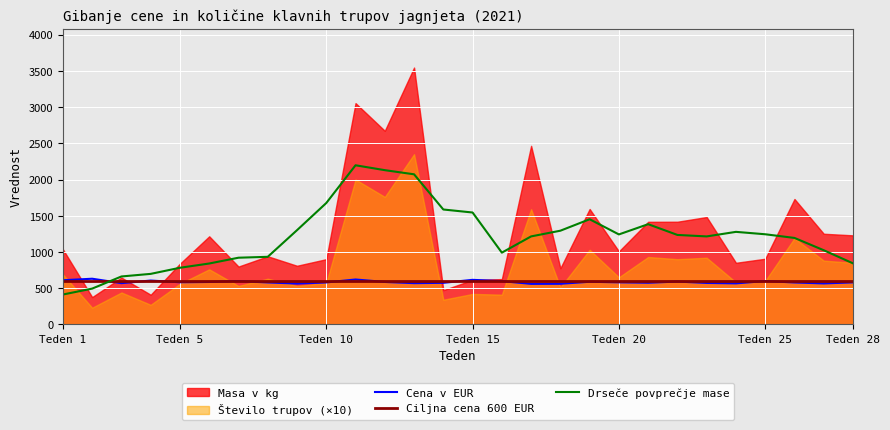

True or false: Ciljna cena 600 EUR and Drseče povprečje mase cross at least once.

True